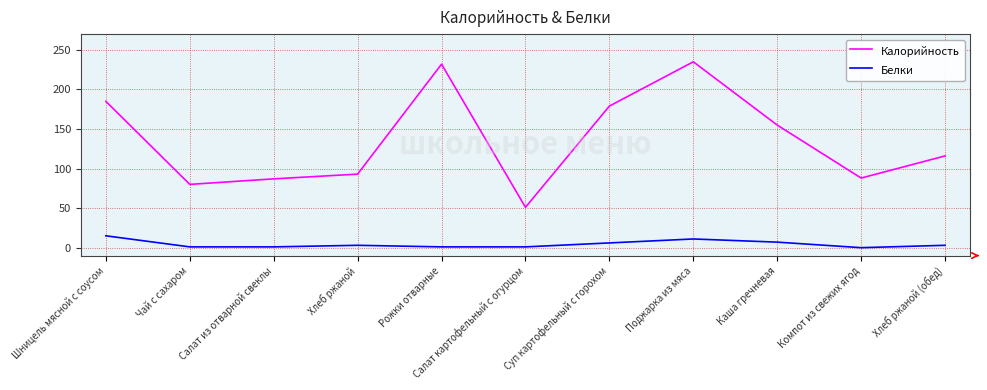

Where is the first local minimum for Калорийность?

Чай с сахаром